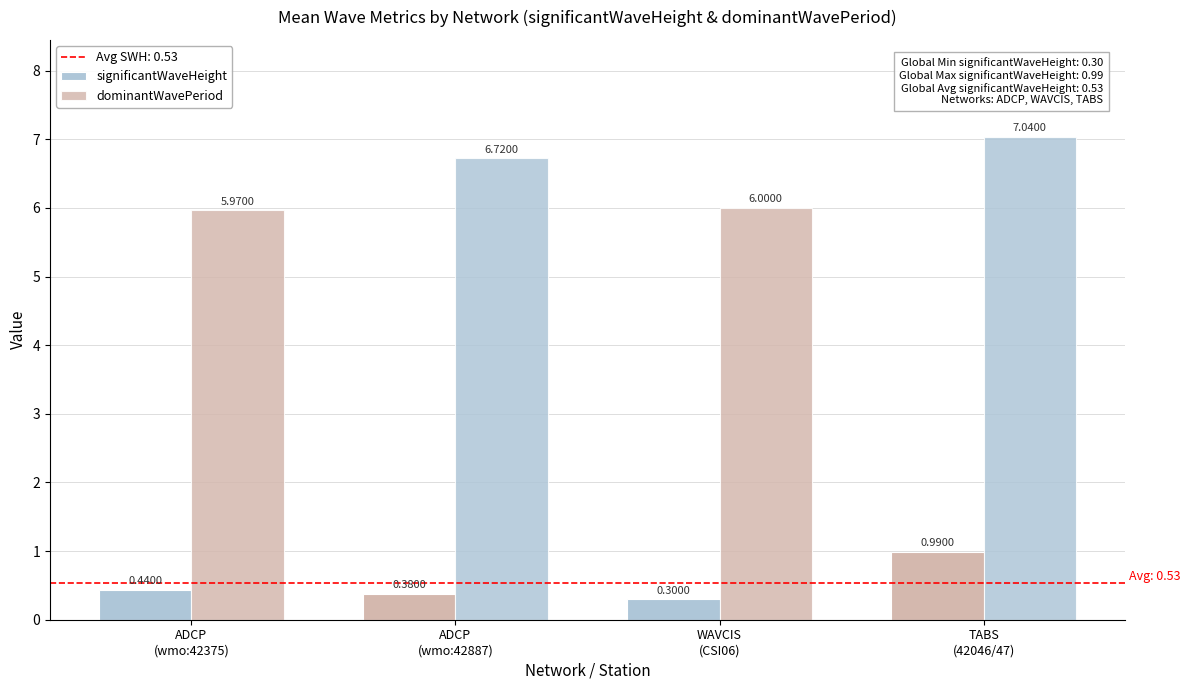

How many values in the dominantWavePeriod series are below 6?

1